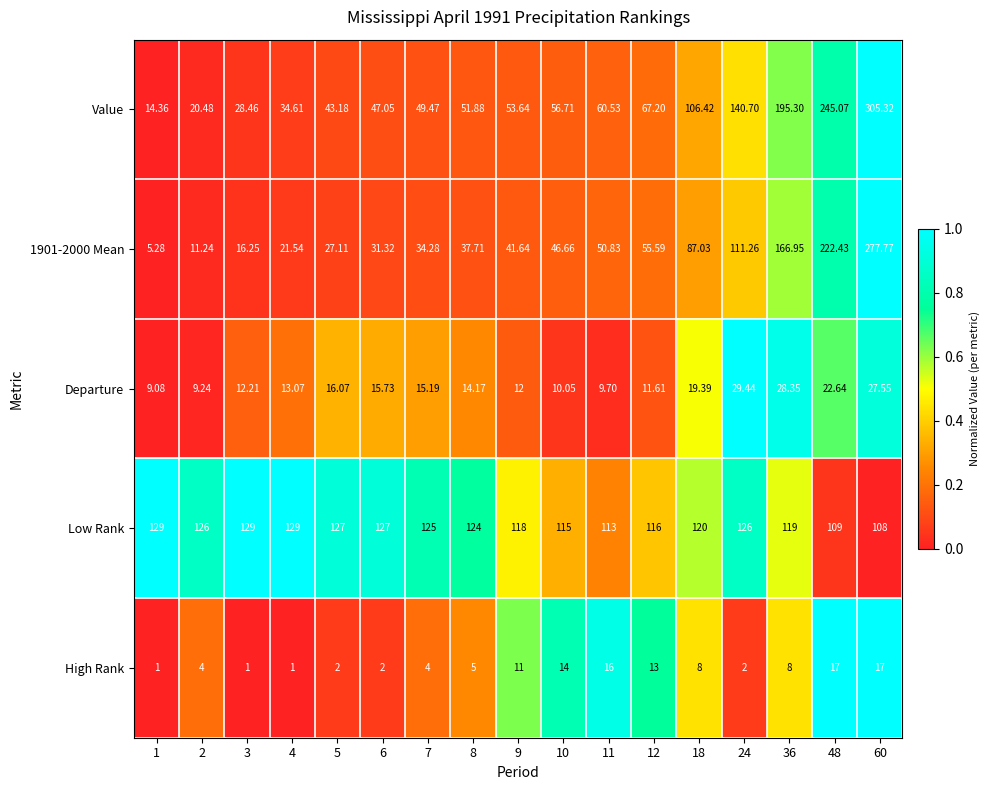

Which series has the largest total across all categories?

Low Rank